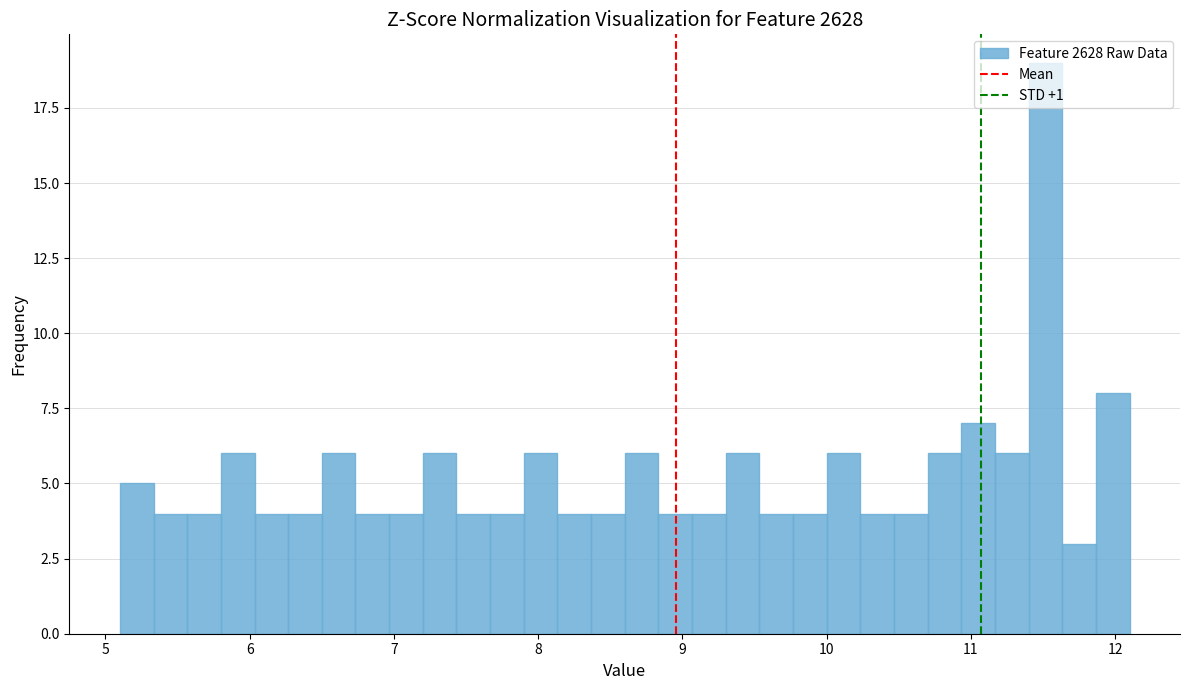

Read against the x-axis, roughly where is the centre of the tallest bar?

11.5